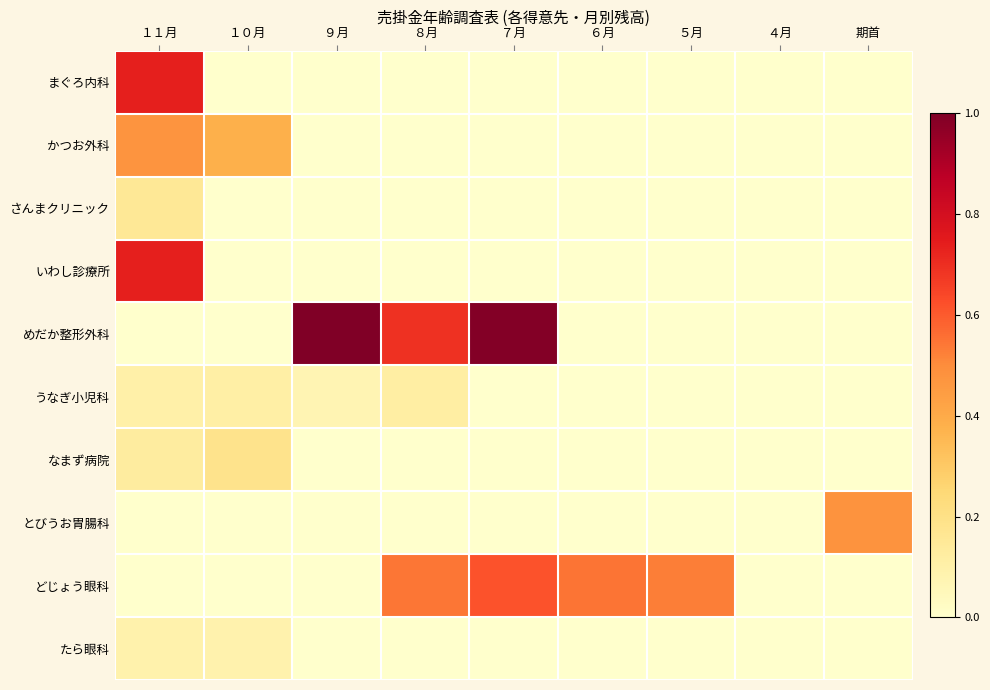

Which series has the largest range (max minus min)?

めだか整形外科